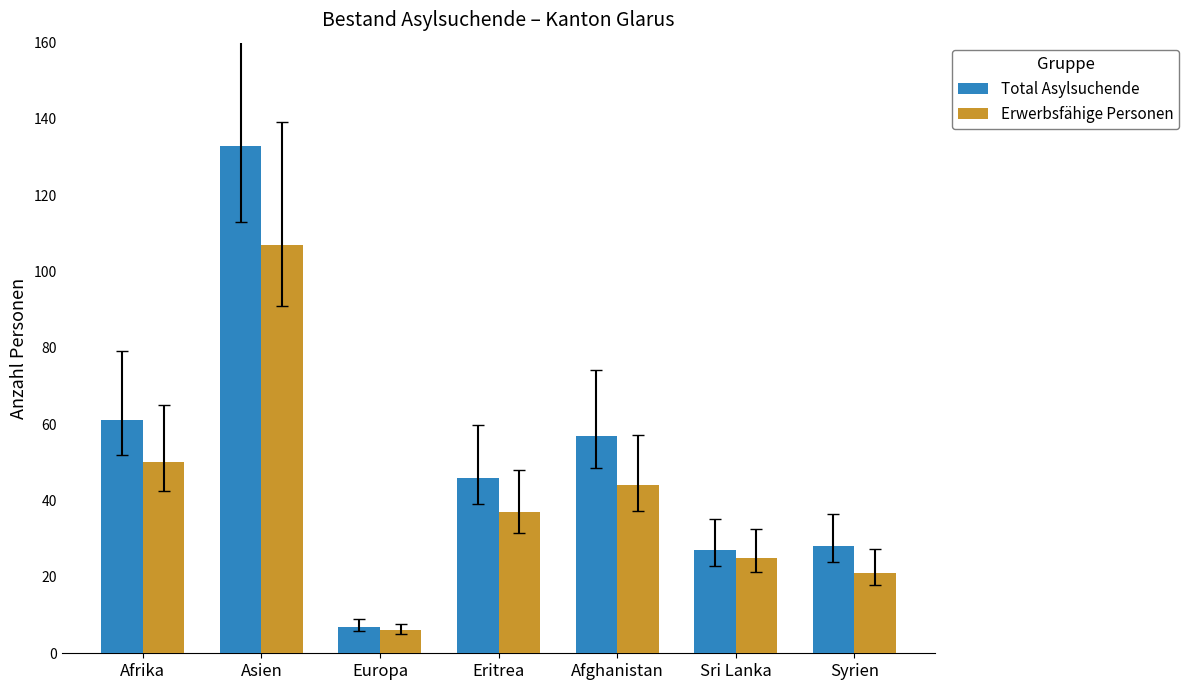

What is the total value across all series at Eritrea?

83